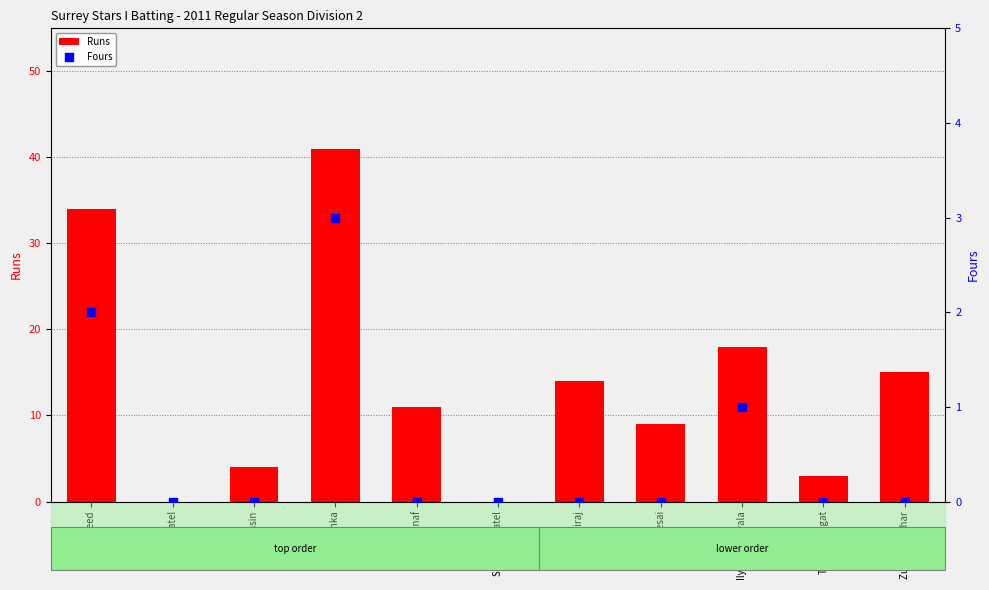

Is the value of Fours at Inamul Desai greater than the value of Runs at Aslam Banka?

No